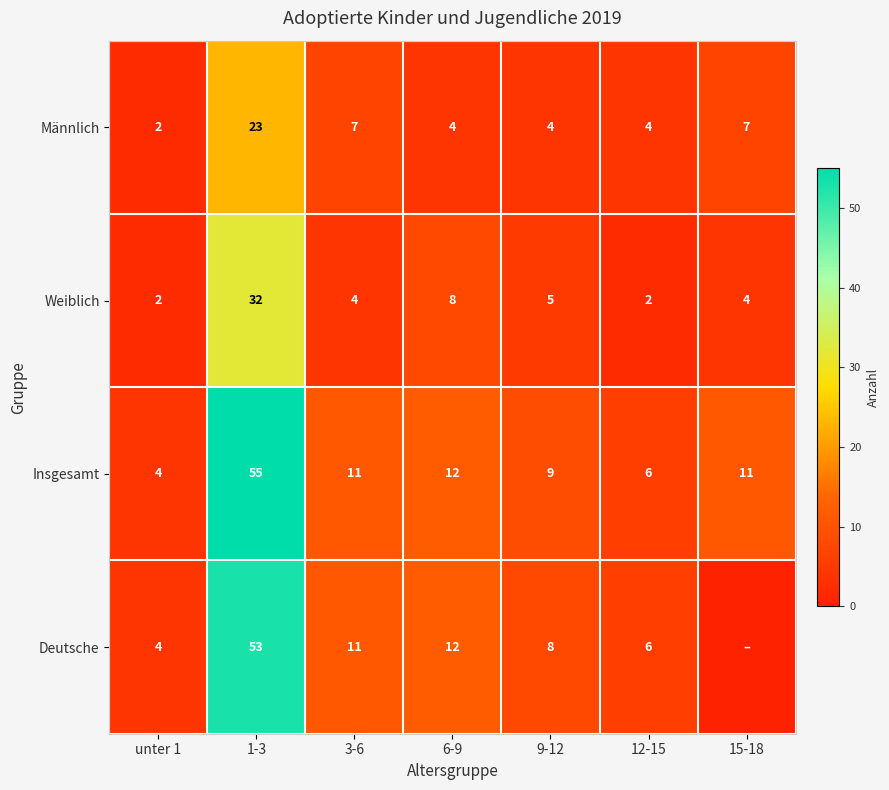

Which has a higher value, 3-6 or 15-18?

3-6